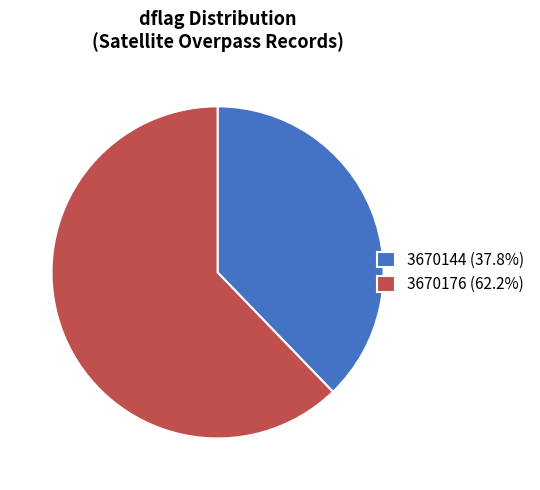

Do 3670144 and 3670176 together represent more than half of the pie?

Yes